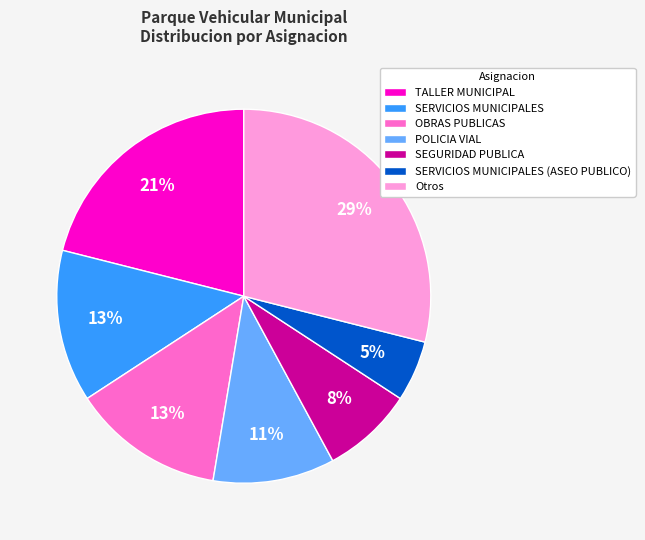

Which slice is the largest?

Otros